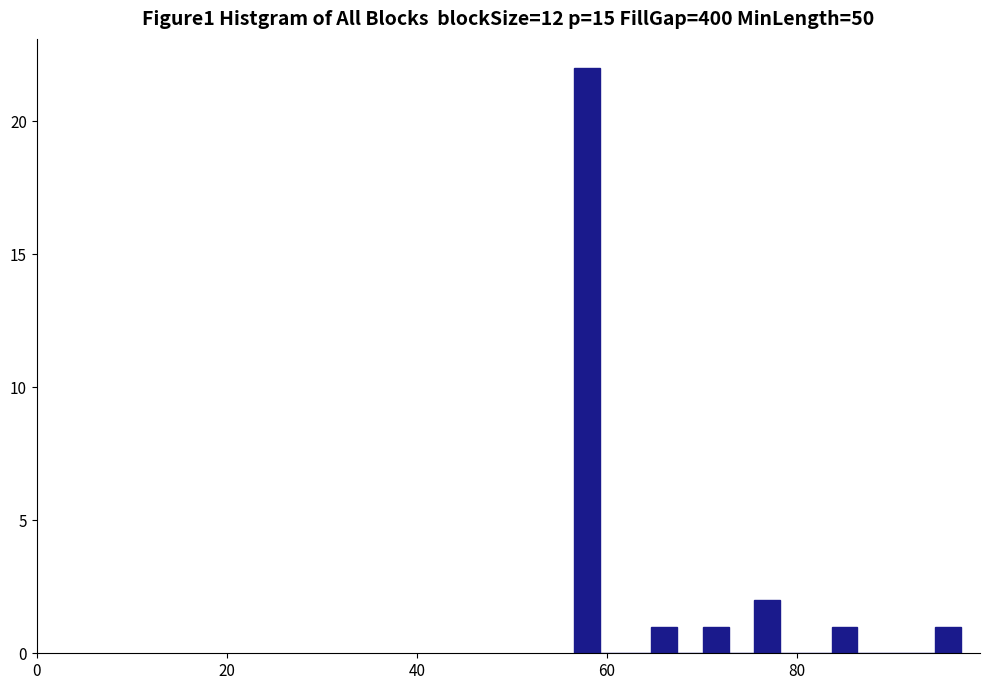

Around what value on the x-axis is the tallest bar? Give the approximate position of its centre, as read against the axis.

58